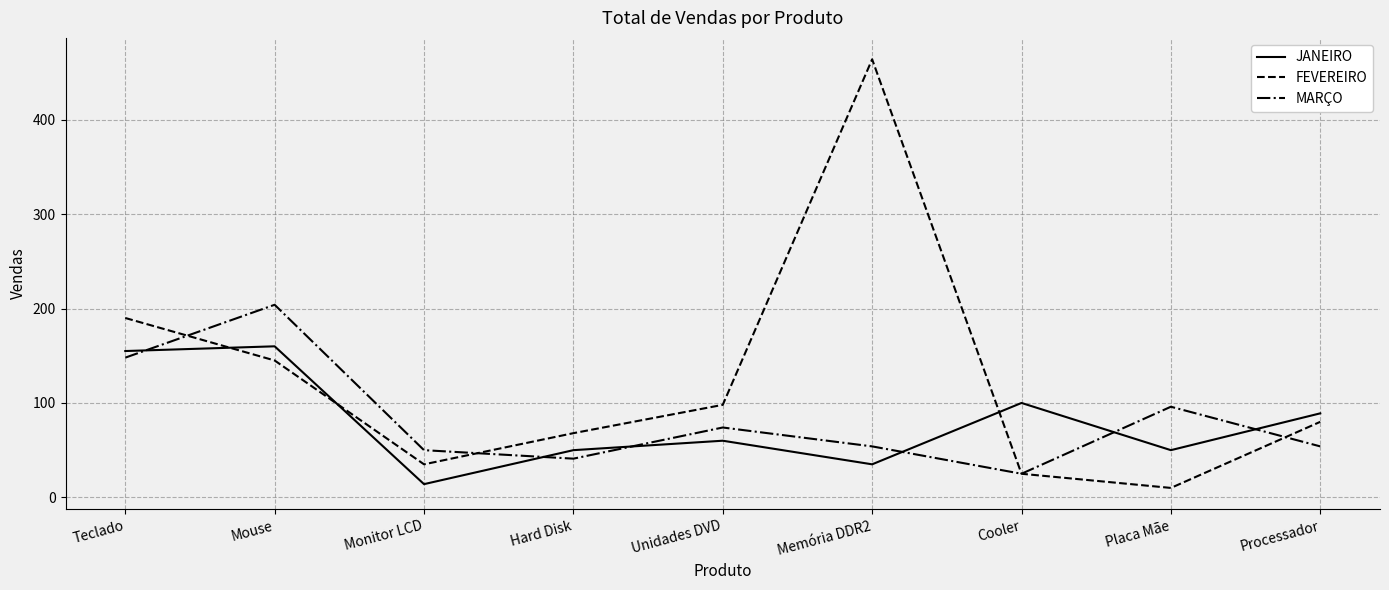

Which series has the widest spread of values?

FEVEREIRO